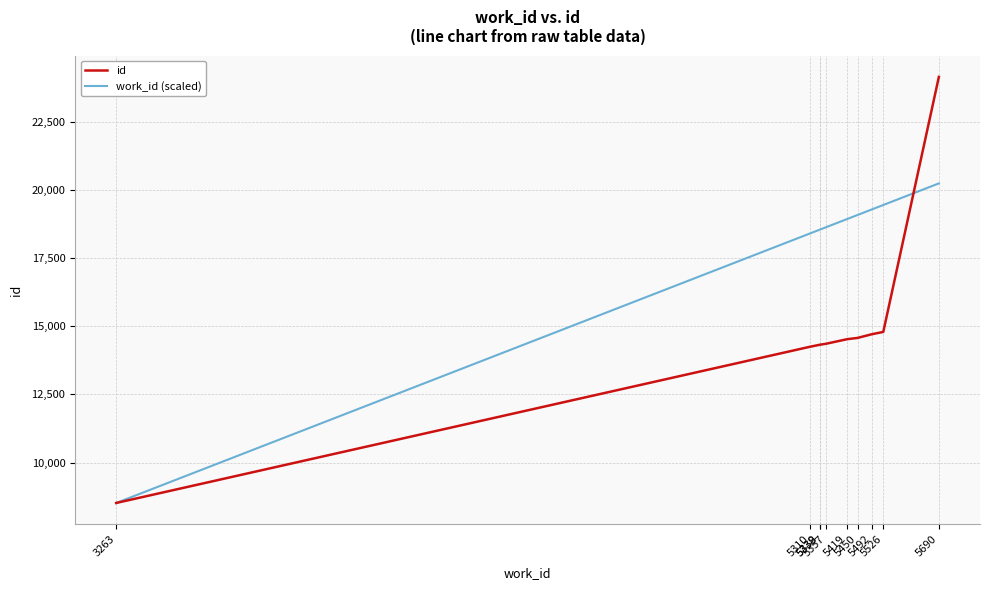

Which series has the largest total across all categories?

work_id (scaled)